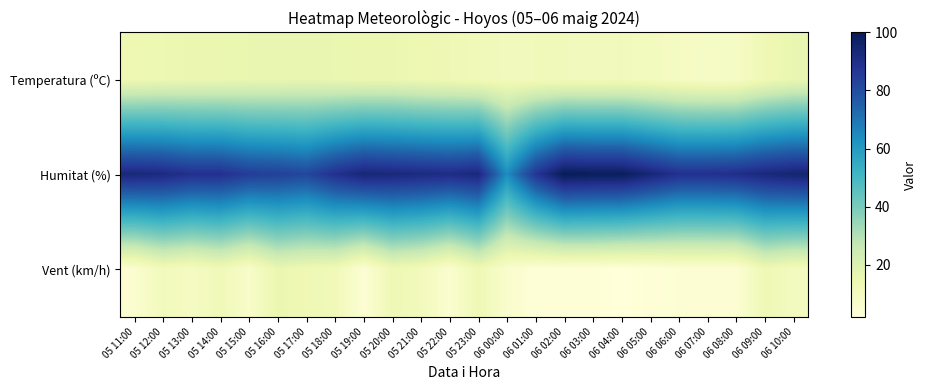

Reading right to left, what are all the values shown in this chart?

Temperatura (ºC): 06 10:00=15.5	06 09:00=12.9	06 08:00=8.3	06 07:00=8.1	06 06:00=8.9	06 05:00=10.2	06 04:00=11.2	06 03:00=11.1	06 02:00=11.2	06 01:00=11.2	06 00:00=10.9	05 23:00=11.9	05 22:00=13.1	05 21:00=13.7	05 20:00=14.8	05 19:00=14.8	05 18:00=15.3	05 17:00=16.1	05 16:00=15.6	05 15:00=15.4	05 14:00=14.9	05 13:00=14.8	05 12:00=14.2	05 11:00=13.6
Humitat (%): 06 10:00=95.0	06 09:00=93.0	06 08:00=90.0	06 07:00=89.0	06 06:00=89.0	06 05:00=94.0	06 04:00=99.0	06 03:00=99.0	06 02:00=100.0	06 01:00=87.0	06 00:00=64.0	05 23:00=93.0	05 22:00=91.0	05 21:00=92.0	05 20:00=93.0	05 19:00=94.0	05 18:00=89.0	05 17:00=82.0	05 16:00=84.0	05 15:00=85.0	05 14:00=89.0	05 13:00=89.0	05 12:00=92.0	05 11:00=93.0
Vent (km/h): 06 10:00=10.0	06 09:00=13.0	06 08:00=4.0	06 07:00=4.0	06 06:00=4.0	06 05:00=3.0	06 04:00=2.0	06 03:00=3.0	06 02:00=3.0	06 01:00=3.0	06 00:00=6.0	05 23:00=13.0	05 22:00=5.0	05 21:00=11.0	05 20:00=13.0	05 19:00=4.0	05 18:00=12.0	05 17:00=13.0	05 16:00=15.0	05 15:00=7.0	05 14:00=12.0	05 13:00=9.0	05 12:00=11.0	05 11:00=5.0